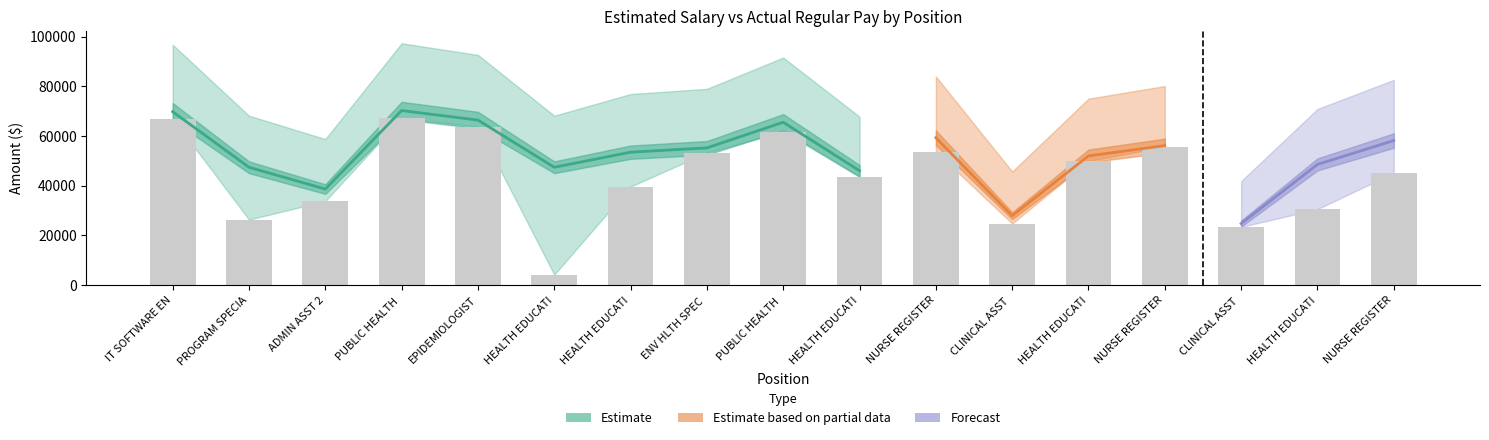

What is the maximum value shown in the chart?

67150.4